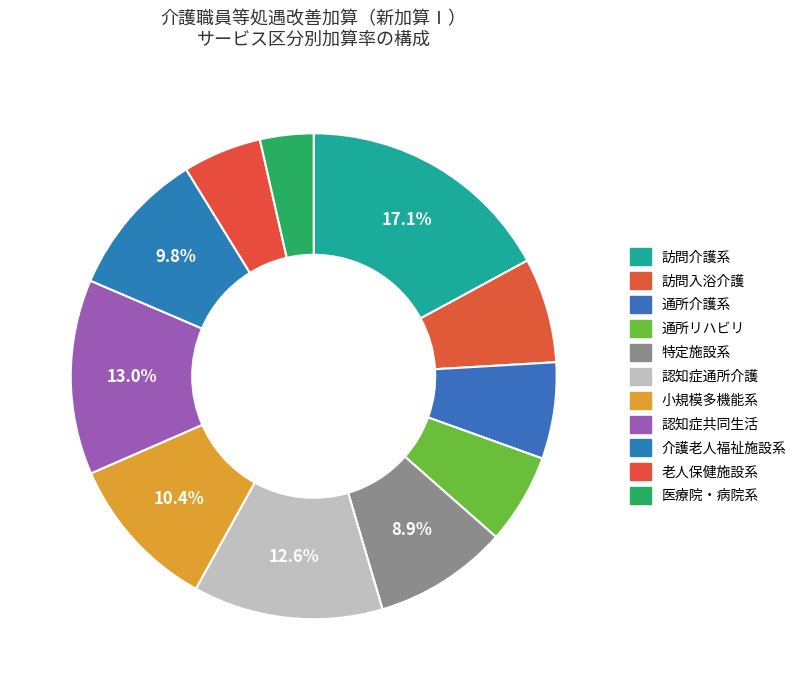

Does any single category account for the majority?

No